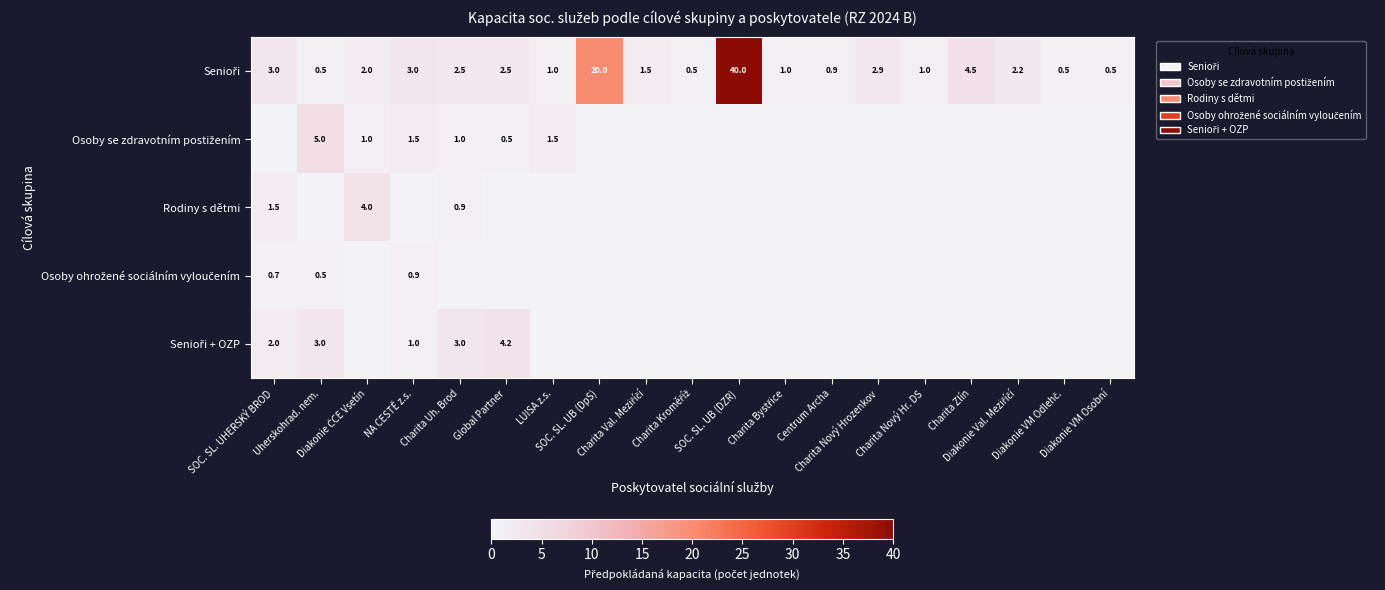

How many data points does each series have?

19